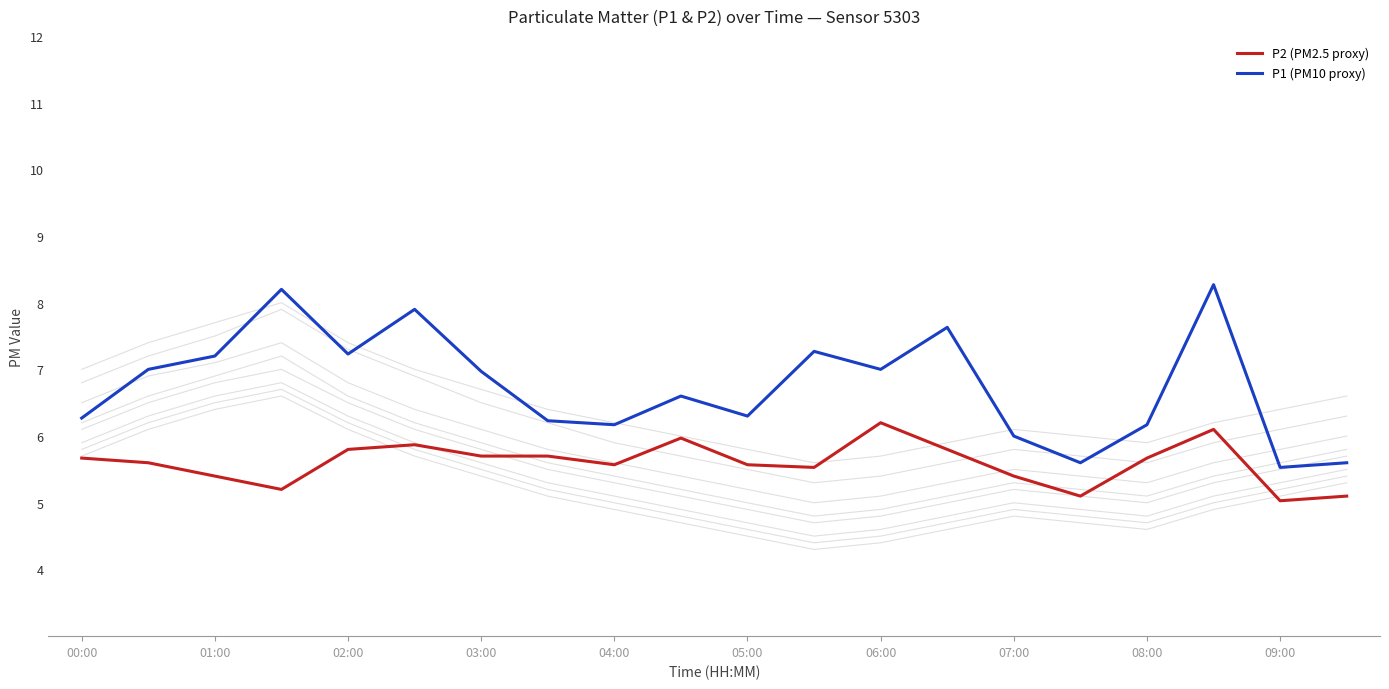

True or false: P2 (PM2.5 proxy) has a value of 1.7 at 07:00.

False